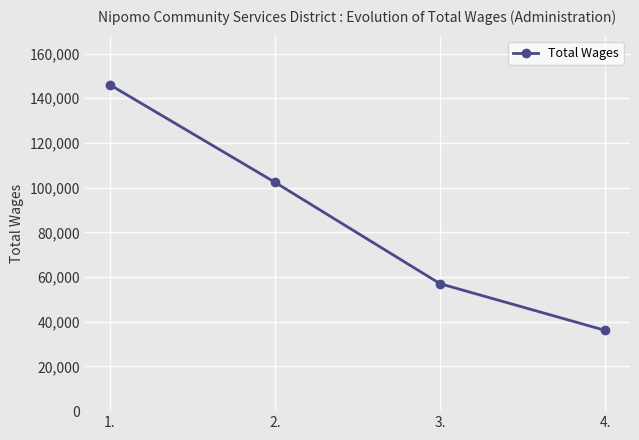

List the labels in order of value, smallest first.

4., 3., 2., 1.